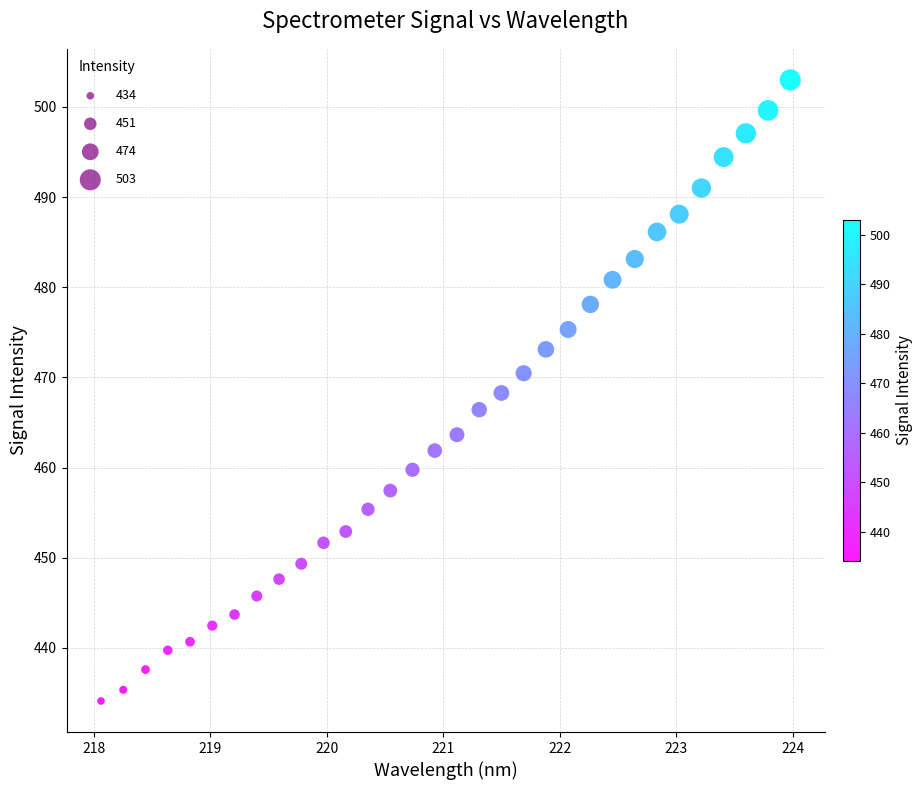

What is the range of Y values (max minus min)?

68.9